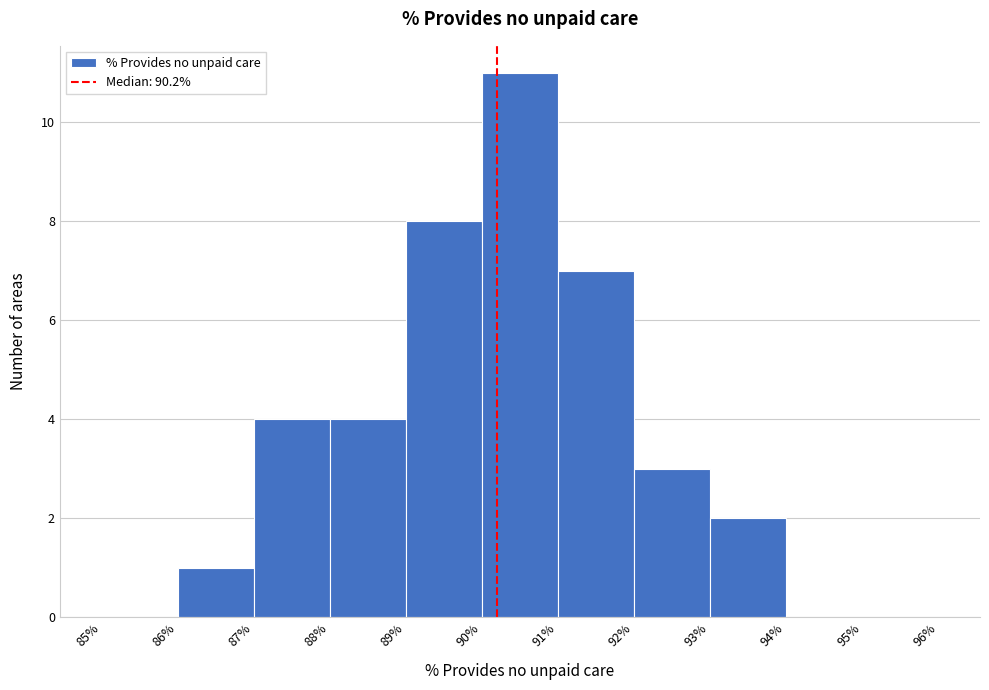

Over which range of the x-axis is the bar tallest?

90% to 91%